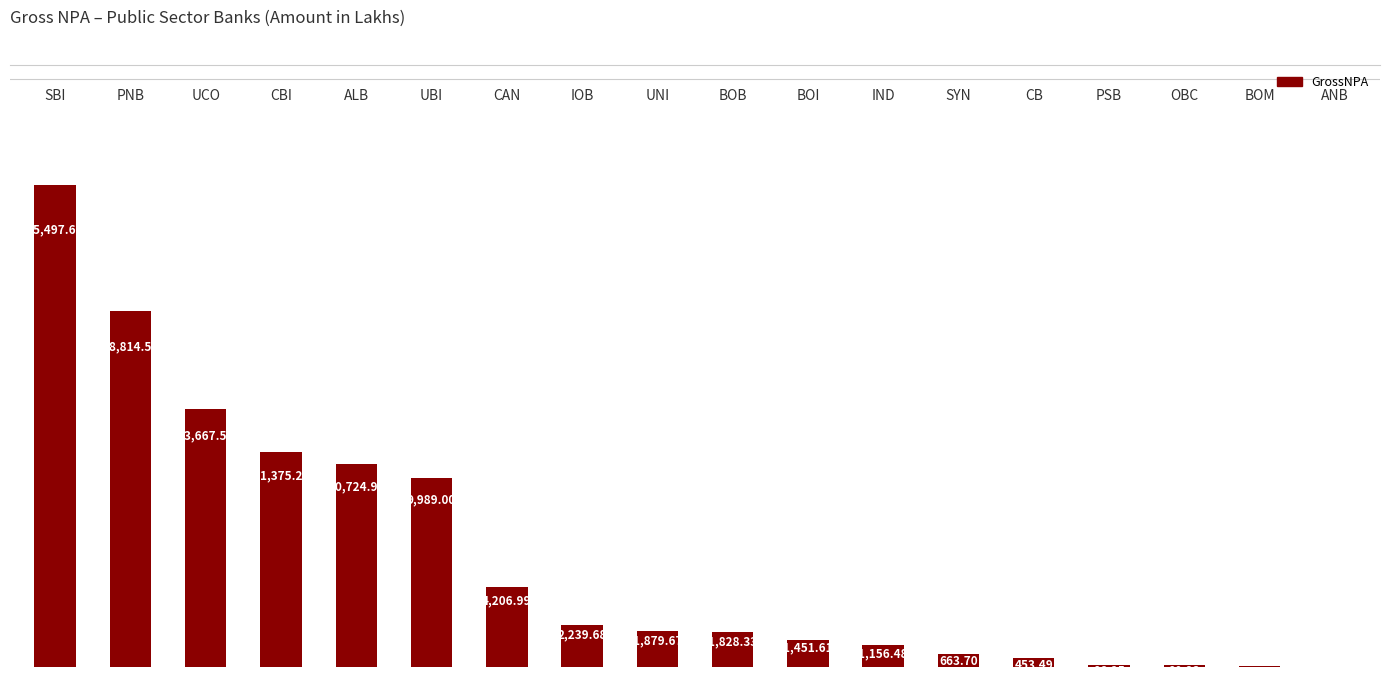

What is the sum of all values?

104164.9